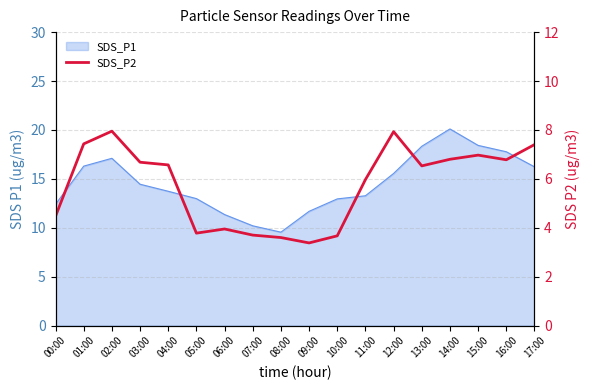

Does the chart have visible grid lines?

Yes